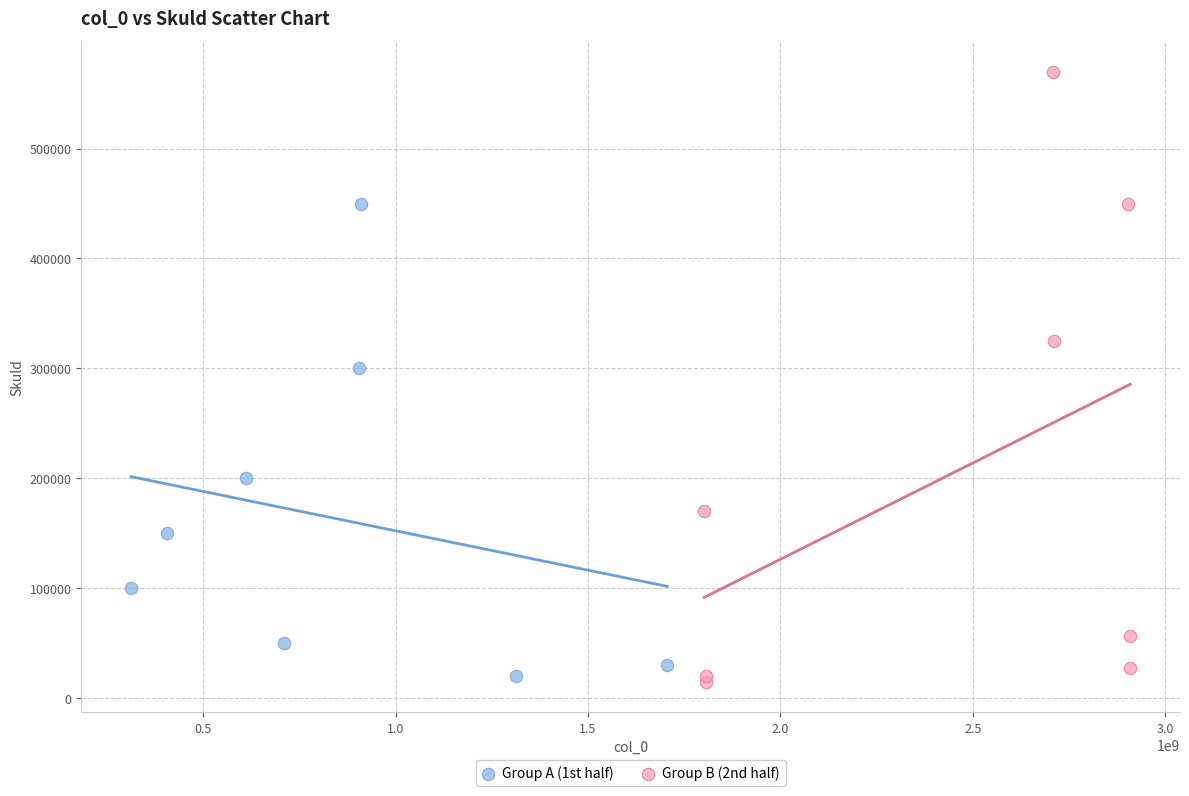

Which series reaches the maximum Y coordinate?

Group B (2nd half)